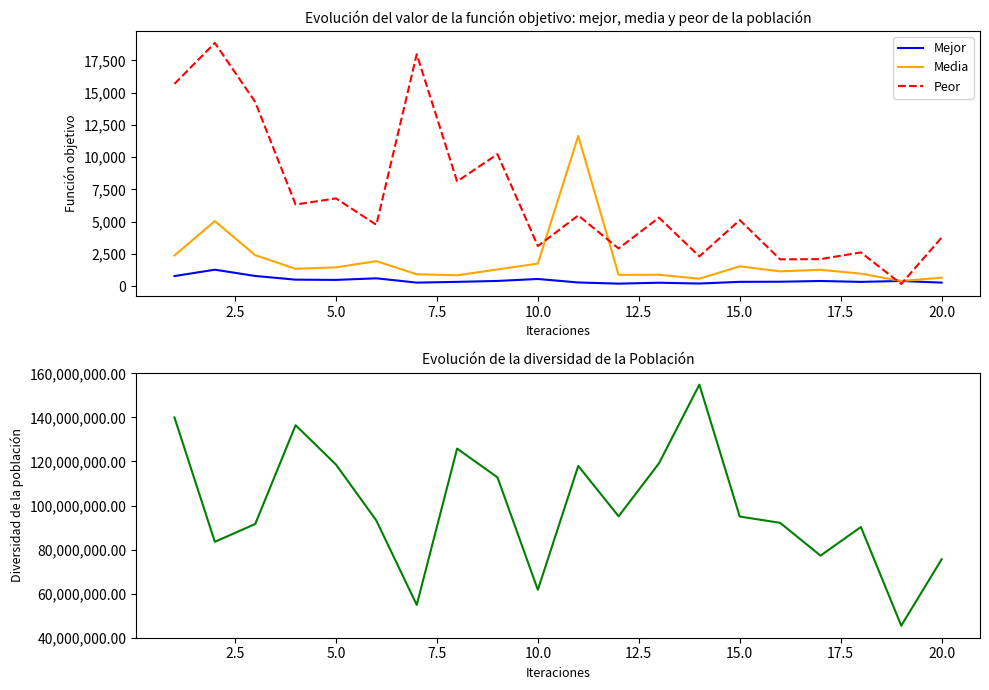

What is the maximum value for Peor?

18851